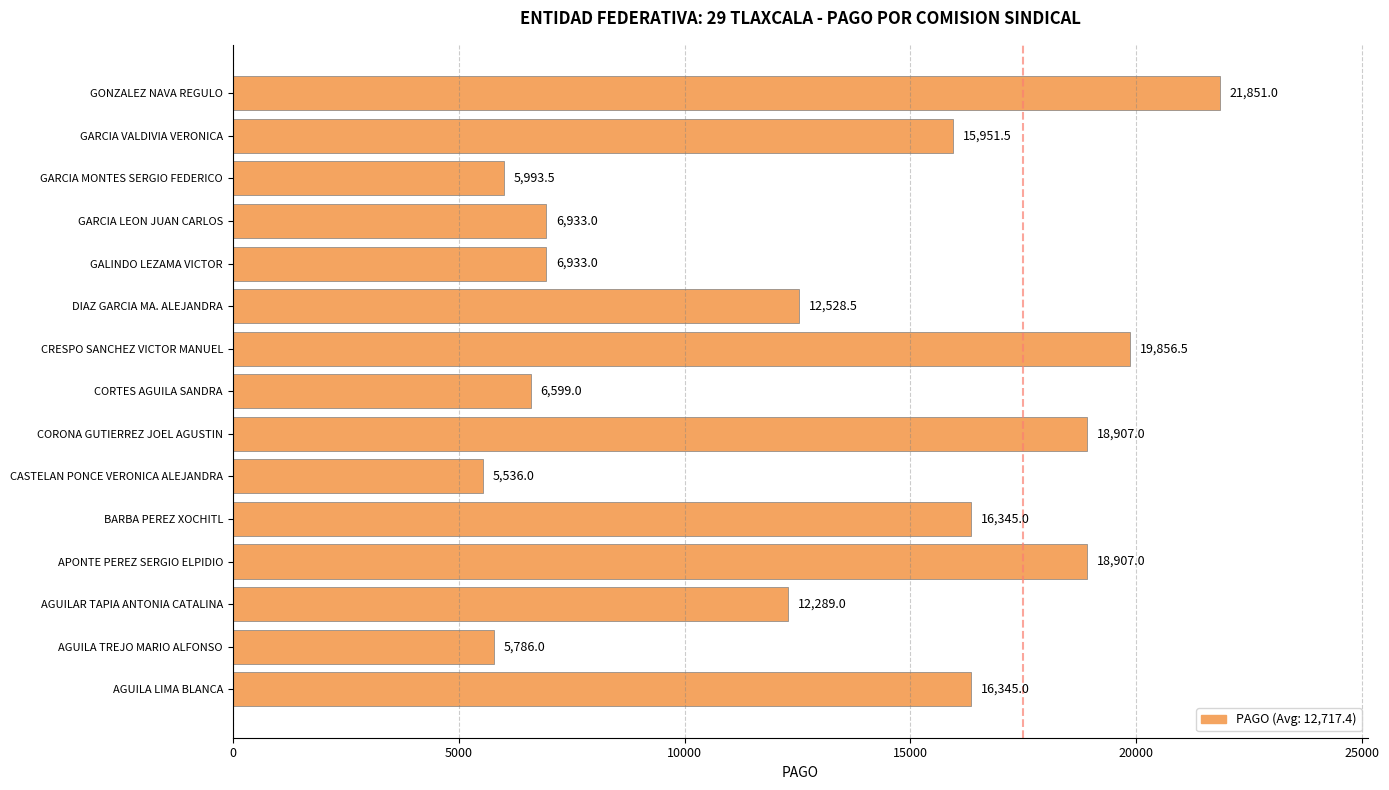

Between AGUILAR TAPIA ANTONIA CATALINA and GONZALEZ NAVA REGULO, which is larger?

GONZALEZ NAVA REGULO